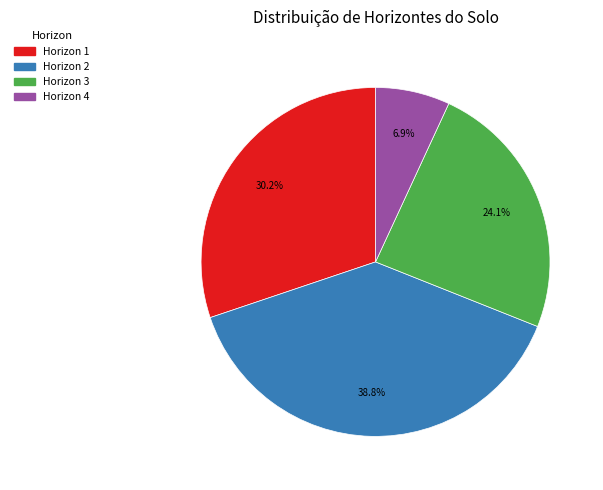

Rank the categories by value from highest to lowest.

Horizon 2, Horizon 1, Horizon 3, Horizon 4